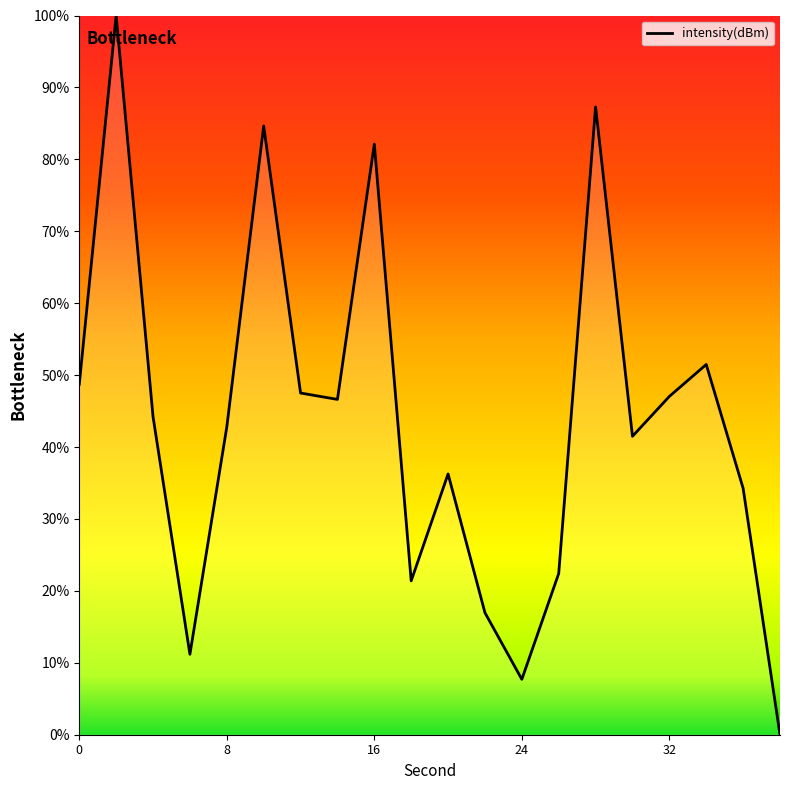

Reading left to right, transcribe all the data shown in this chart.

48.7	100.0	44.2	11.2	42.8	84.6	47.5	46.6	82.1	21.4	36.3	17.0	7.7	22.4	87.3	41.5	47.0	51.5	34.3	0.0